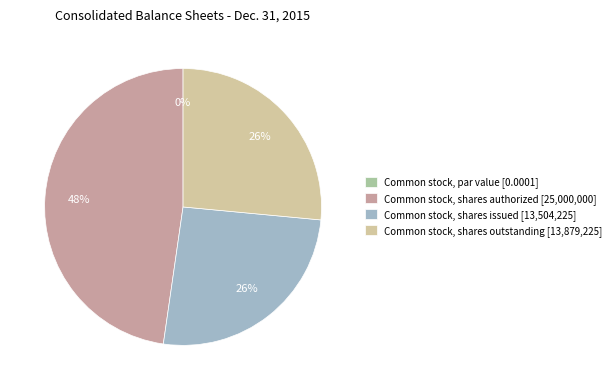

What percentage is the Common stock, shares outstanding slice, to the nearest percent?

26%